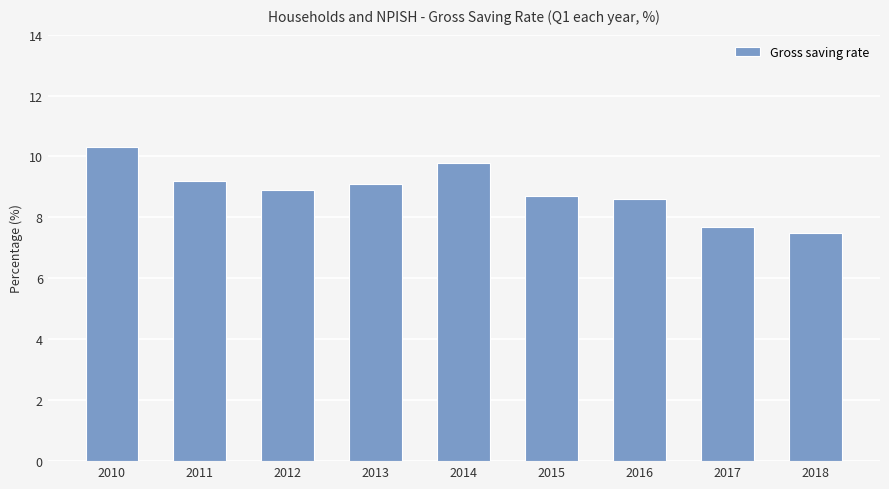

Reading left to right, extract all data points from this chart.

10.3	9.2	8.9	9.1	9.8	8.7	8.6	7.7	7.5